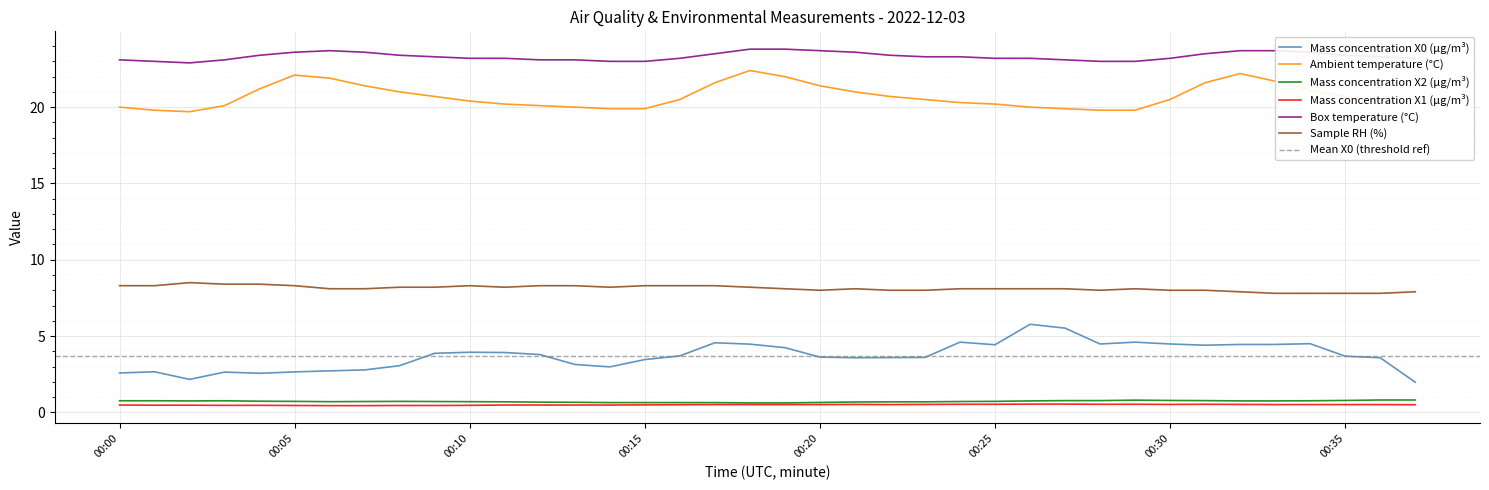

True or false: Mass concentration X2 (μg/m³) and Ambient temperature (°C) intersect in this chart.

False